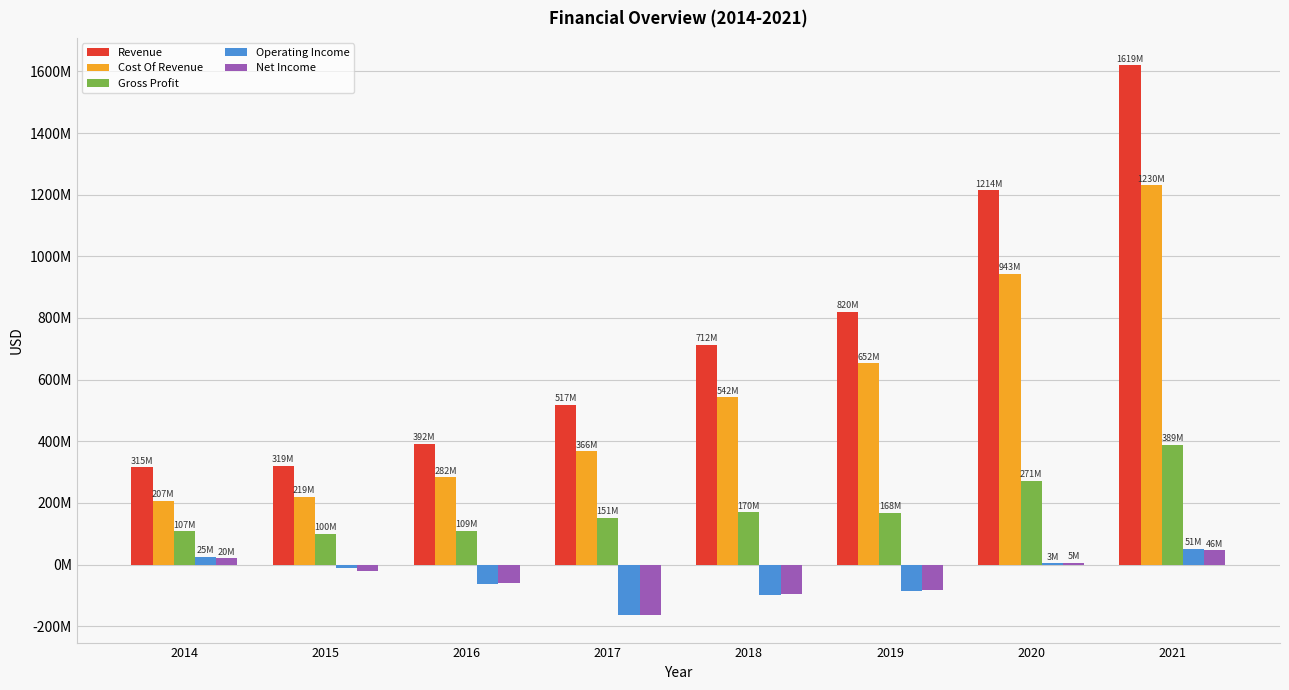

The value of Operating Income at 2017 is -163414000. True or false?

True